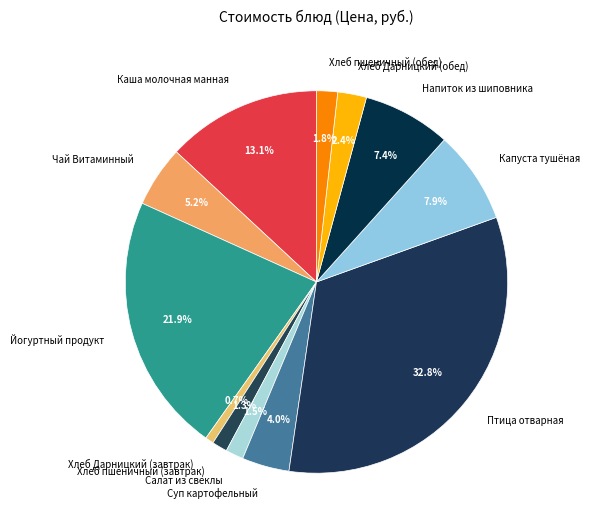

To the nearest percent, what percentage of the pie is Йогуртный продукт?

22%